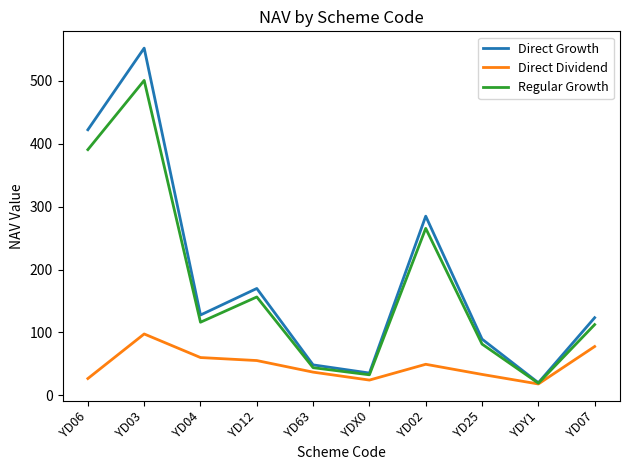

The value of Regular Growth at YD03 is 500.4. True or false?

True